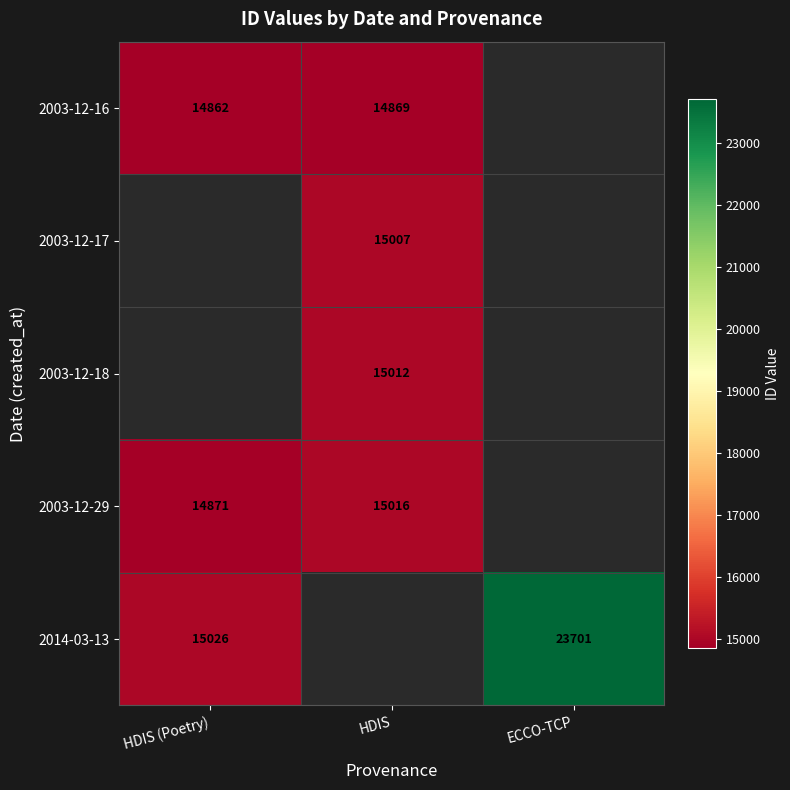

Which label corresponds to the smallest value in the chart?

HDIS (Poetry)